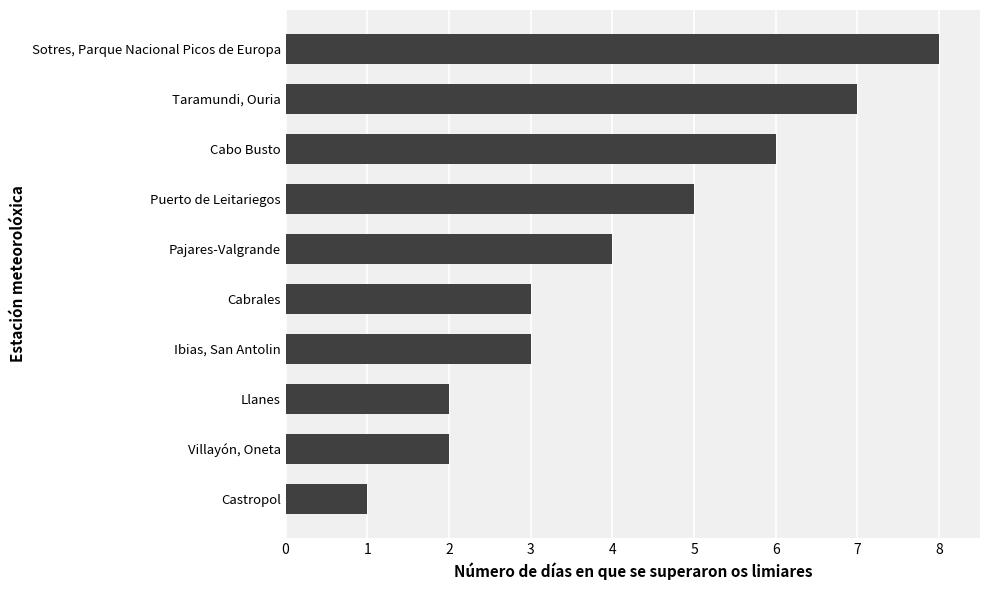

Which has a higher value, Sotres, Parque Nacional Picos de Europa or Llanes?

Sotres, Parque Nacional Picos de Europa